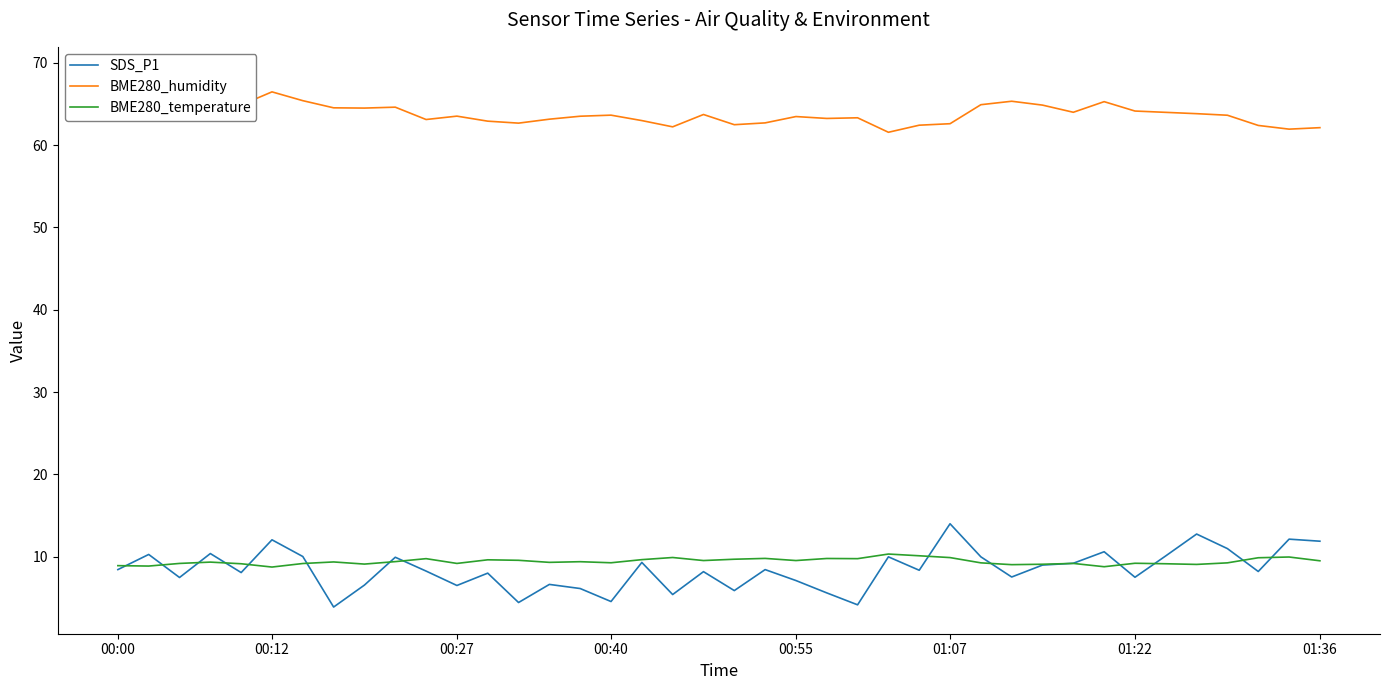

Is it true that SDS_P1 equals 18.0 at 00:12?

False